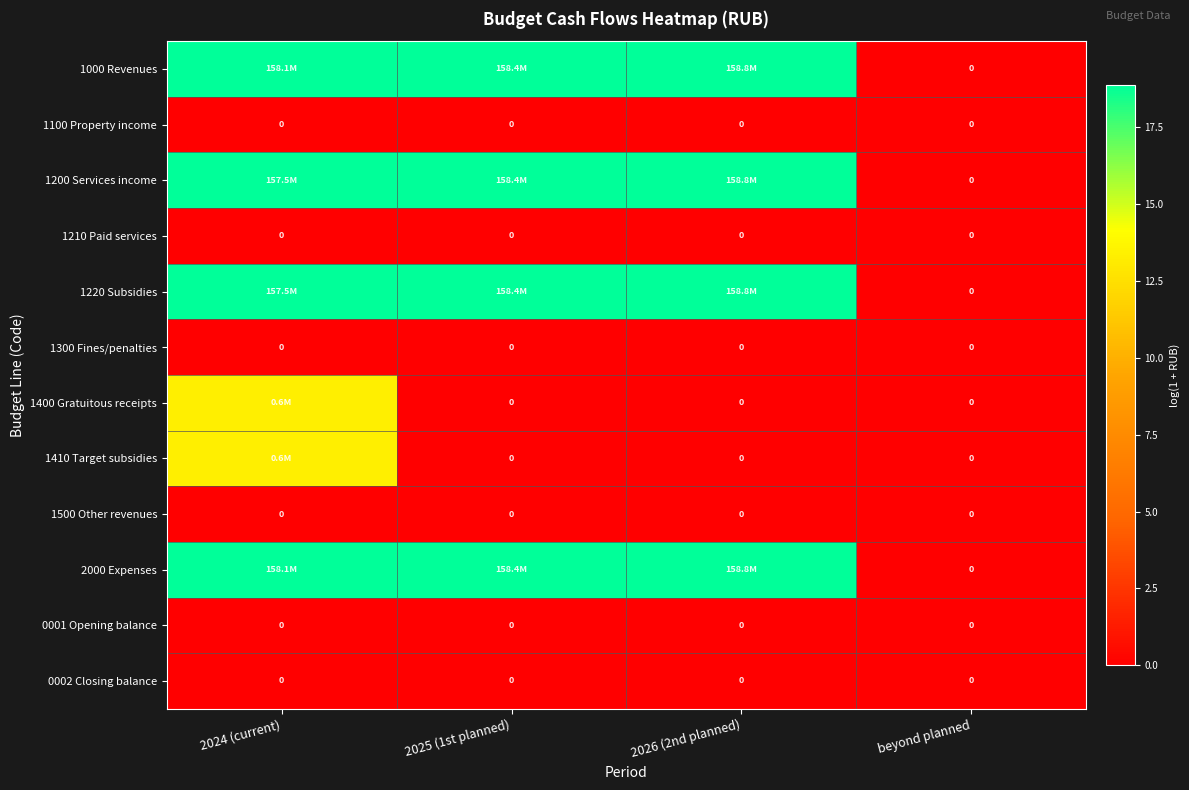

How many data points does each series have?

4